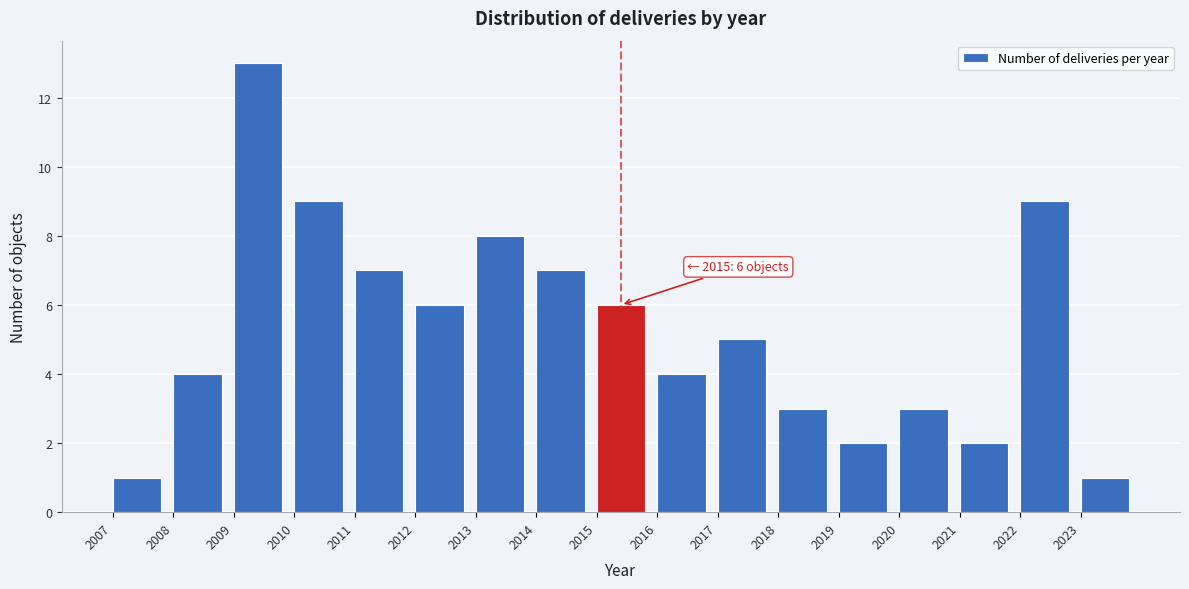

Reading left to right, what are all the values shown in this chart?

1	4	13	9	7	6	8	7	6	4	5	3	2	3	2	9	1